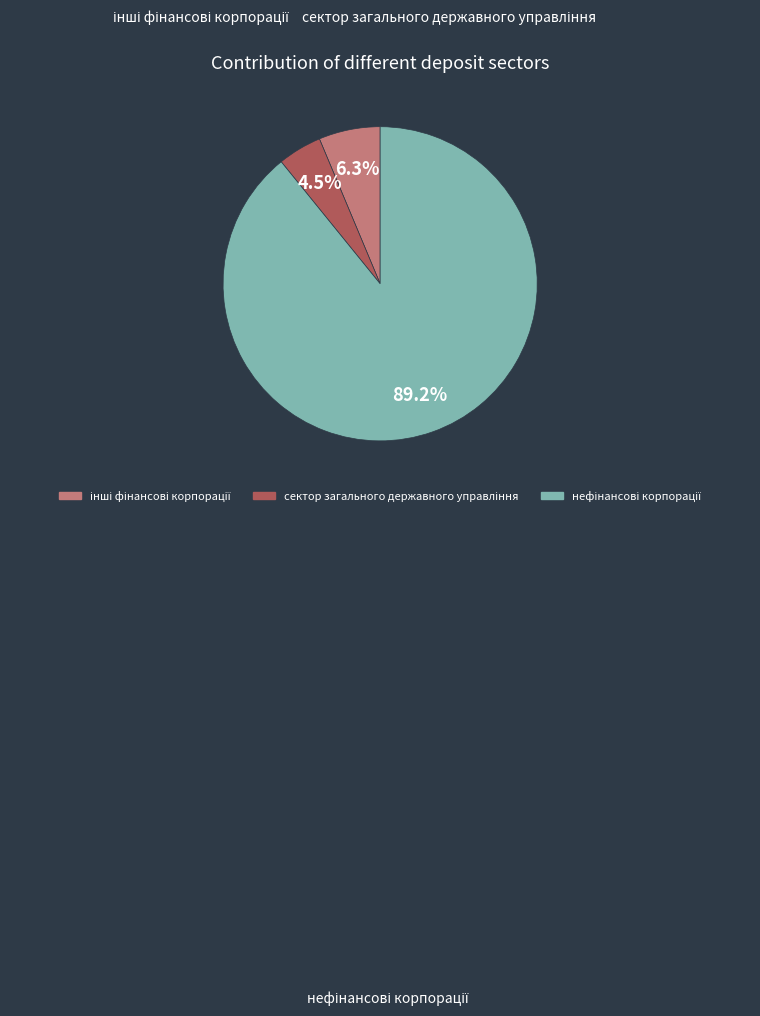

Is there any slice that represents more than half of the pie?

Yes